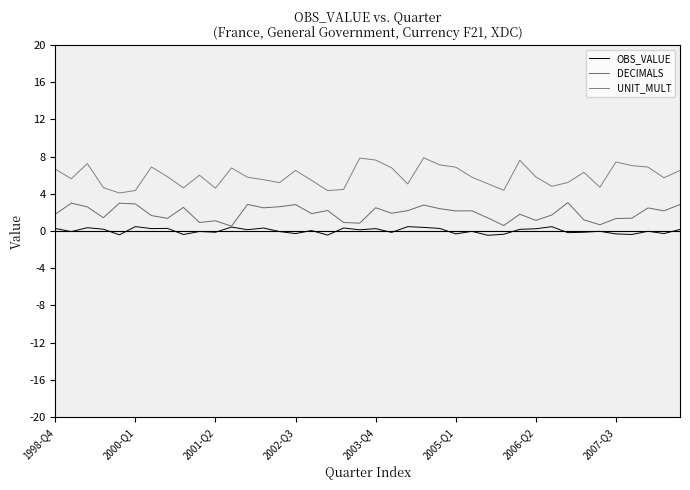

Does the chart have visible grid lines?

No